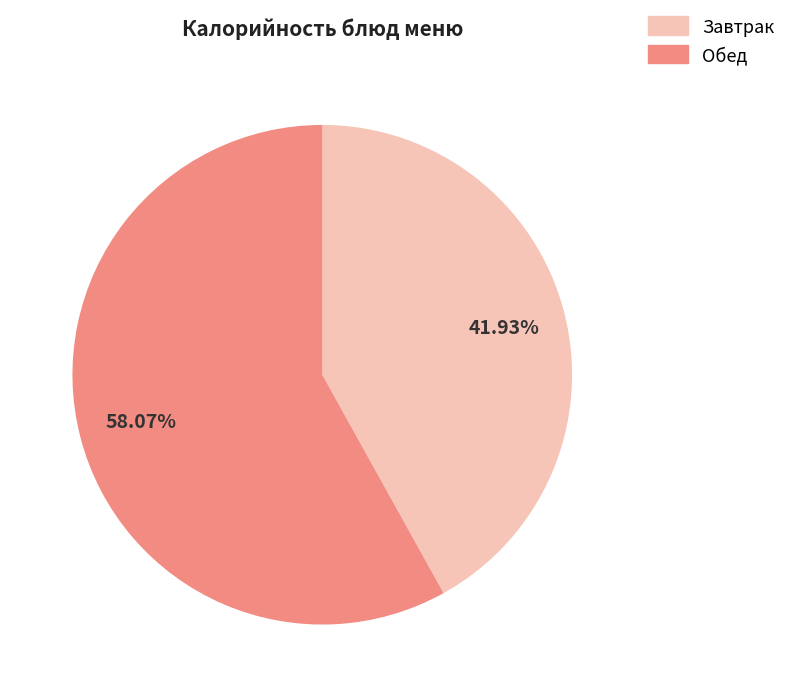

Does any single category account for the majority?

Yes